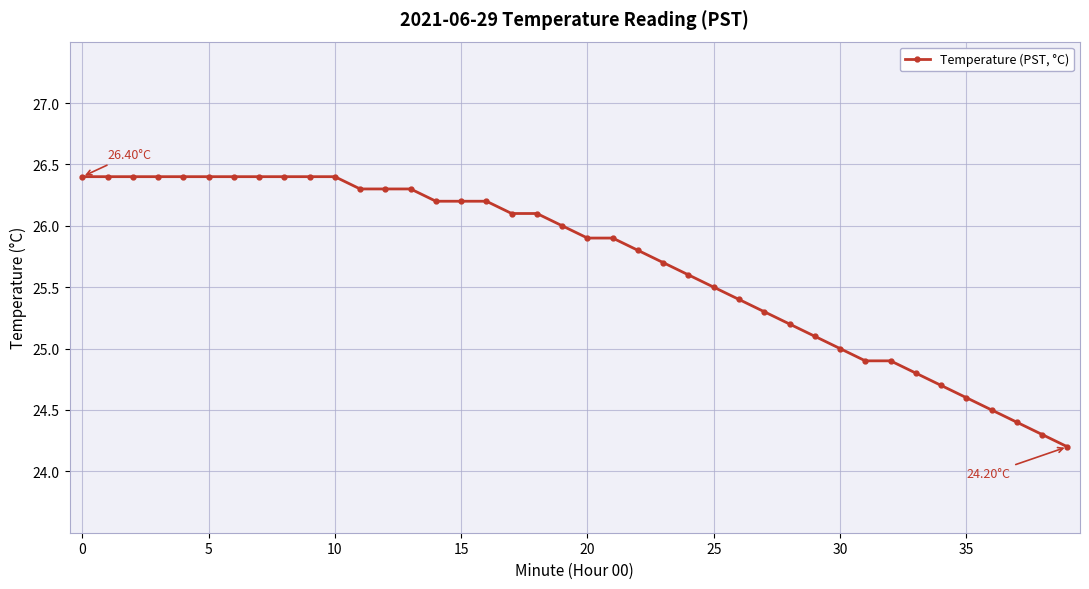

What is the difference between the maximum and minimum values?

2.2